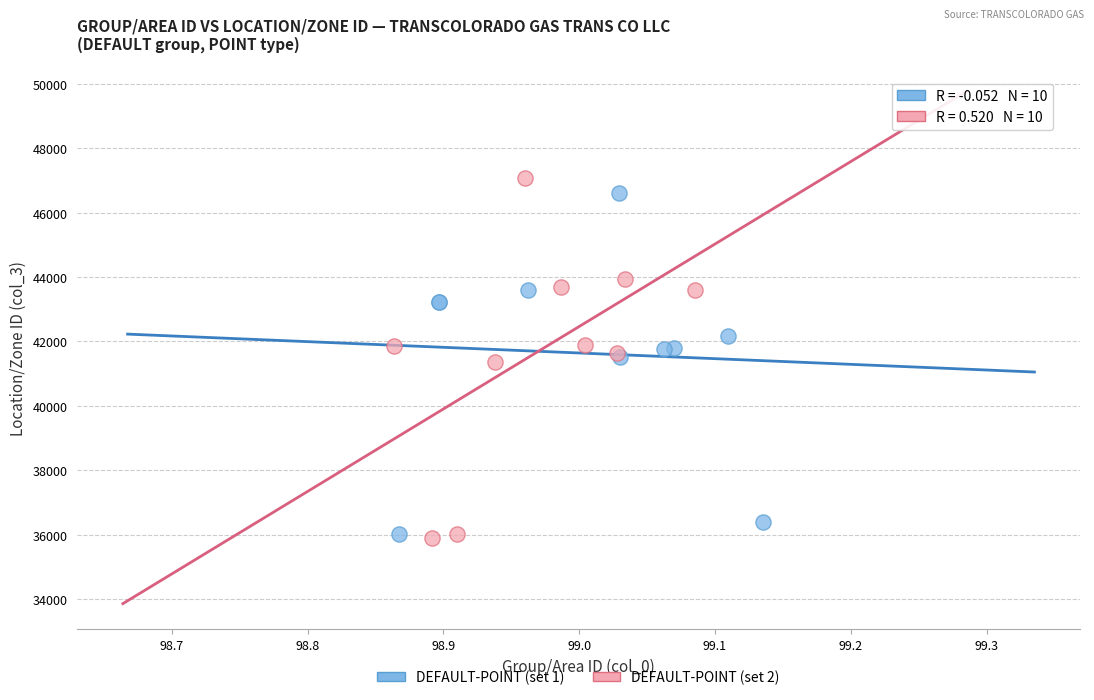

Which series has the widest spread of Y values?

DEFAULT-POINT (set 2)